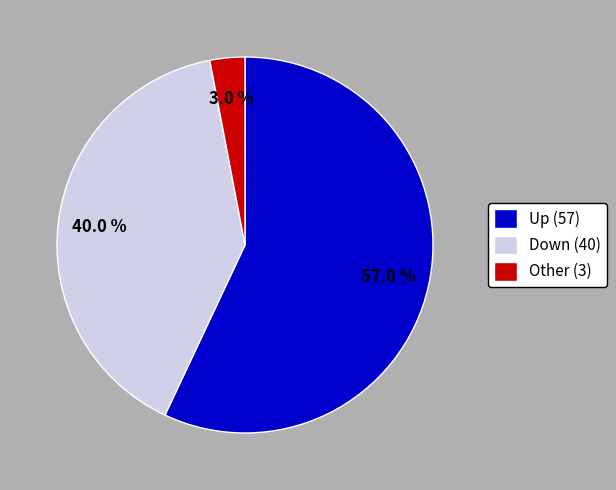

What is the ratio of the value at Down (40) to the value at Other (3)?

13.3